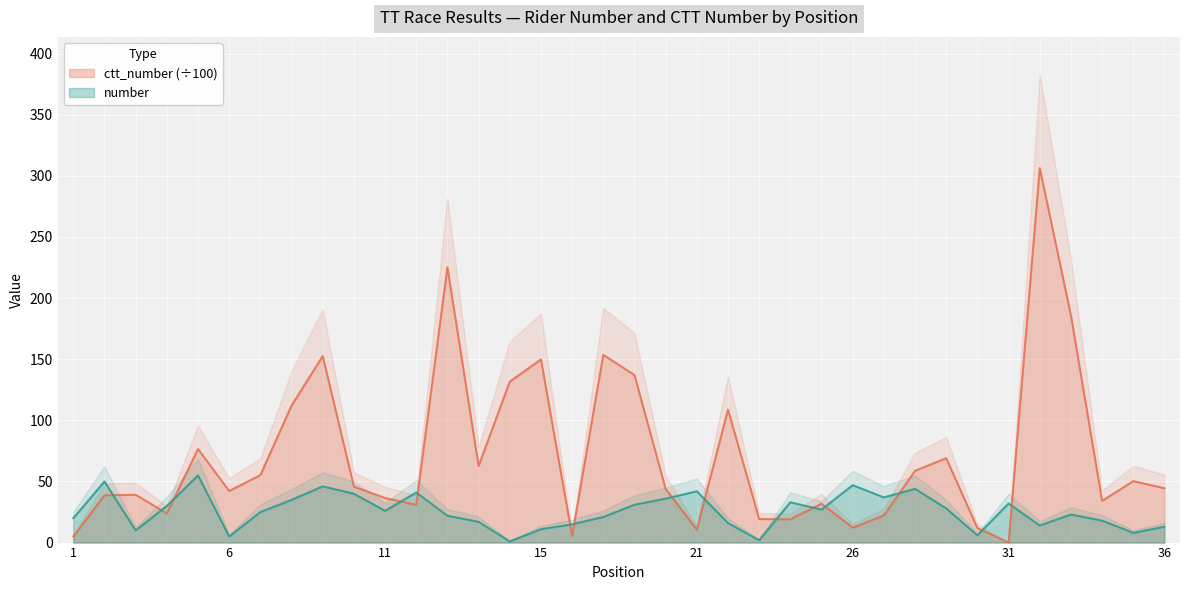

Is it true that number equals 2.0 at 23?

True